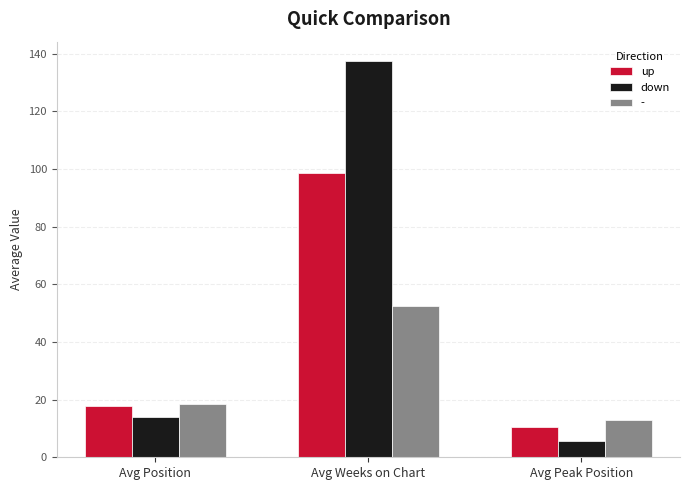

What position from the left is Avg Peak Position?

3